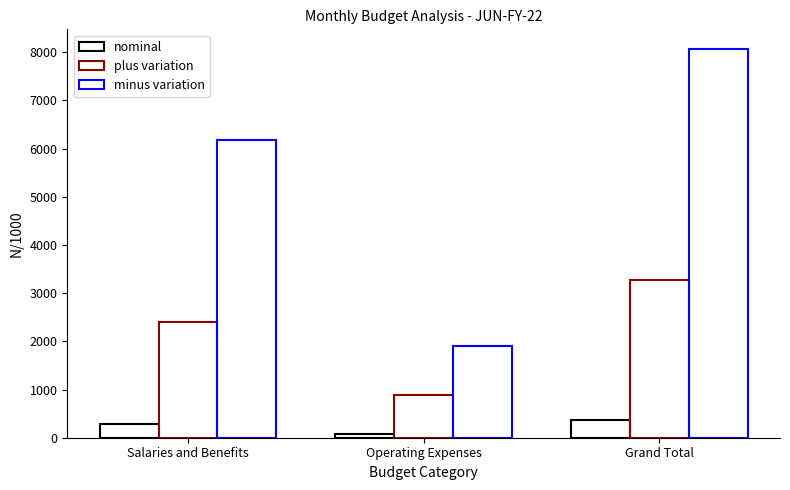

What is the label of the 2nd bar from the right?

Operating Expenses